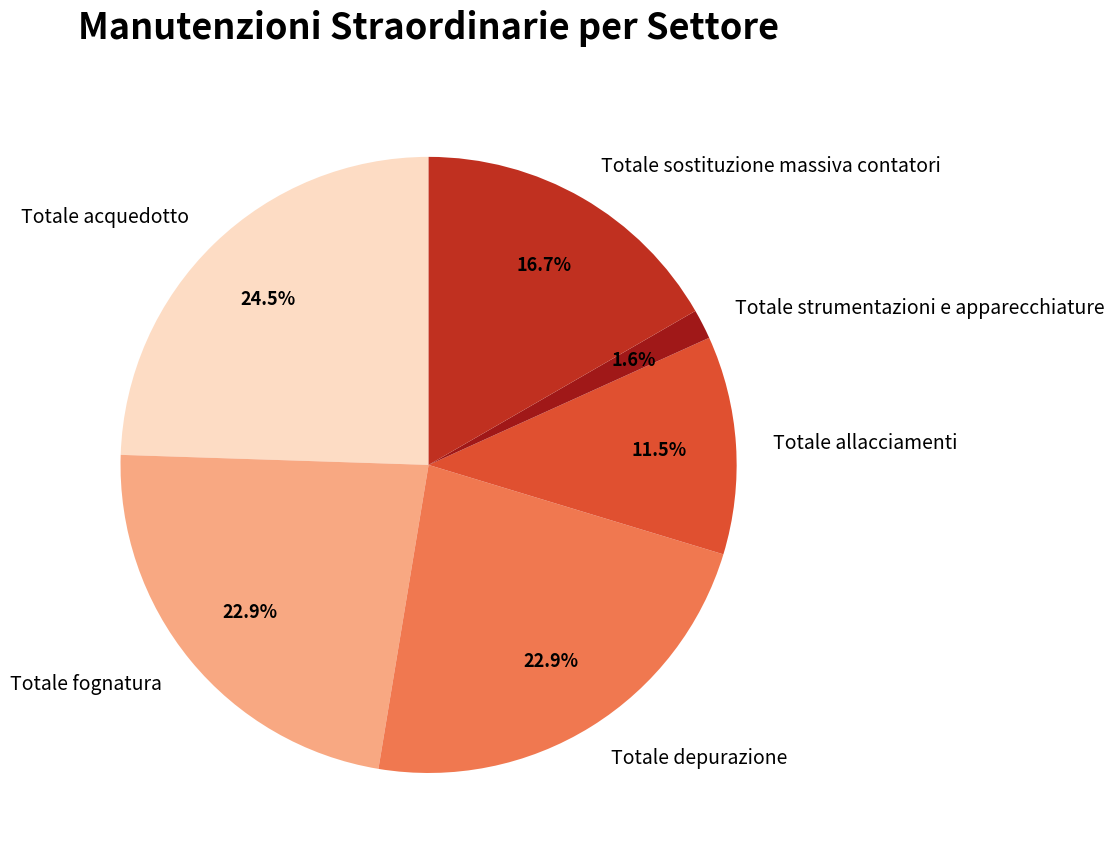

Does Totale acquedotto represent more than half of the total?

No